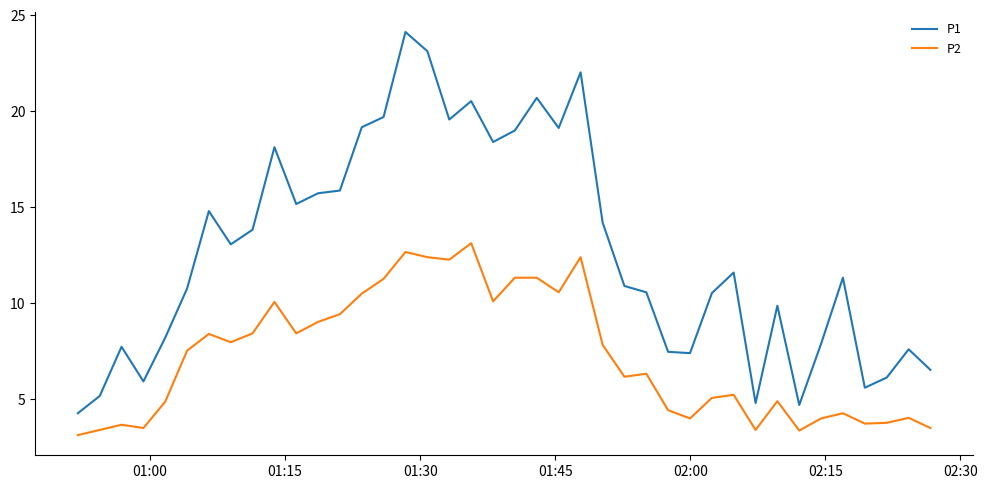

True or false: P1 has more than 0 points higher than both neighbors.

True